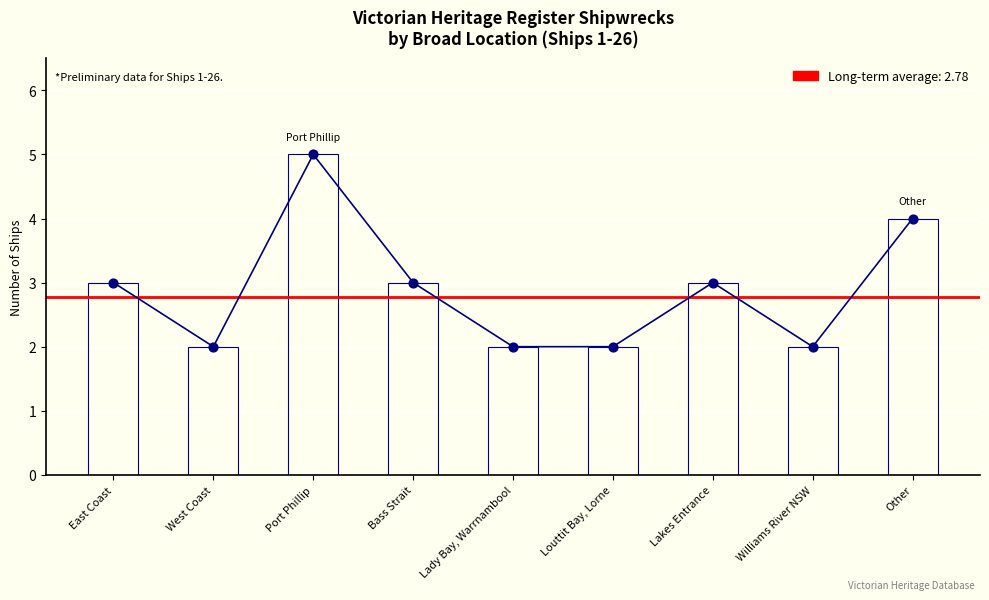

What is the change in value from Louttit Bay, Lorne to Lakes Entrance?

+1